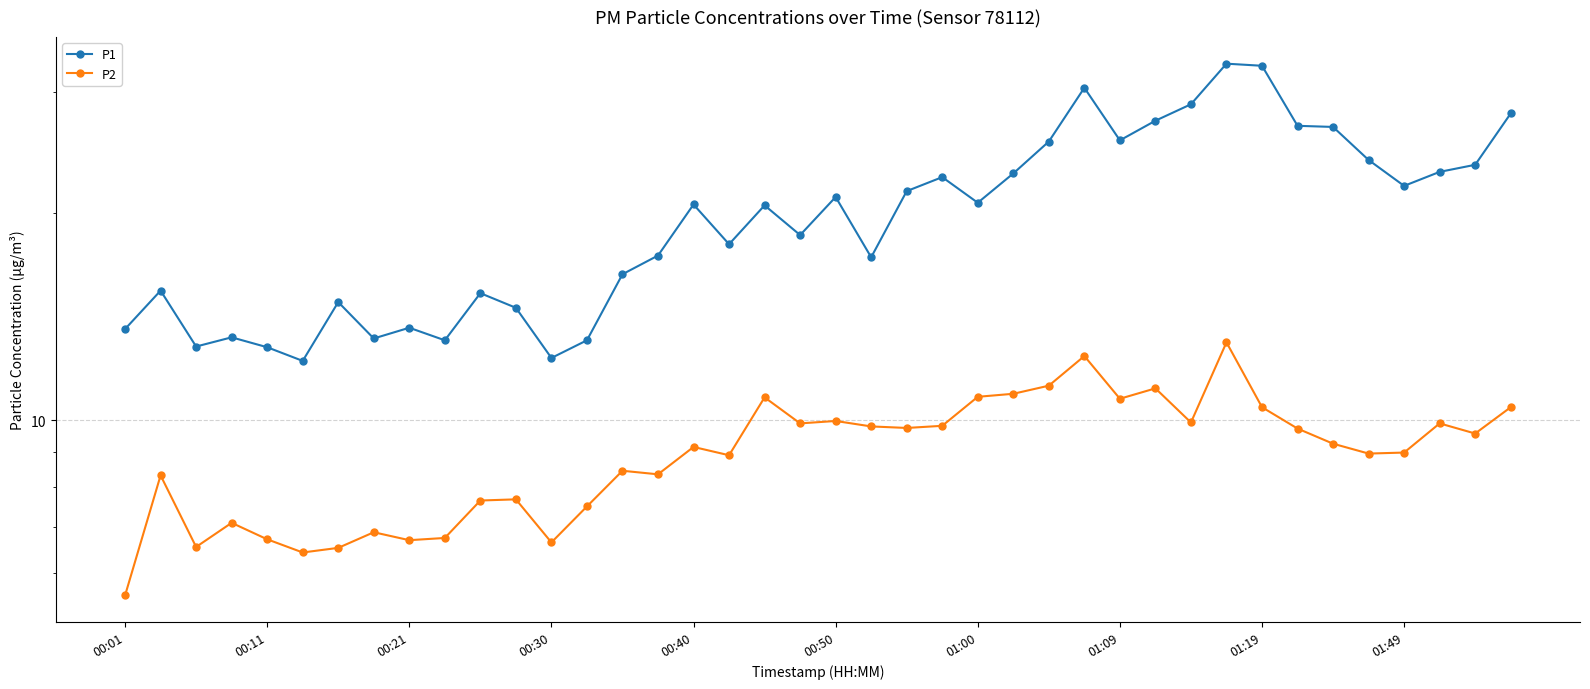

True or false: P2 and P1 intersect in this chart.

False